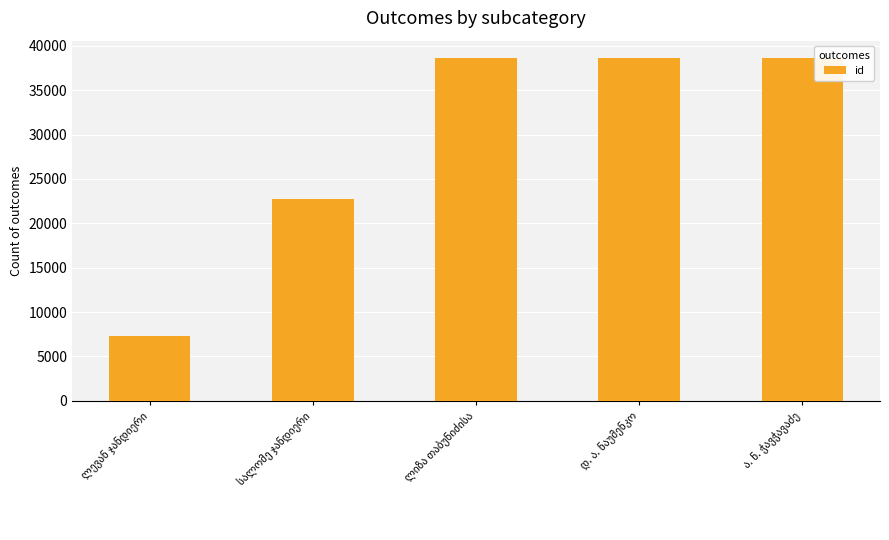

What is the value of the 3rd bar from the left?

38655